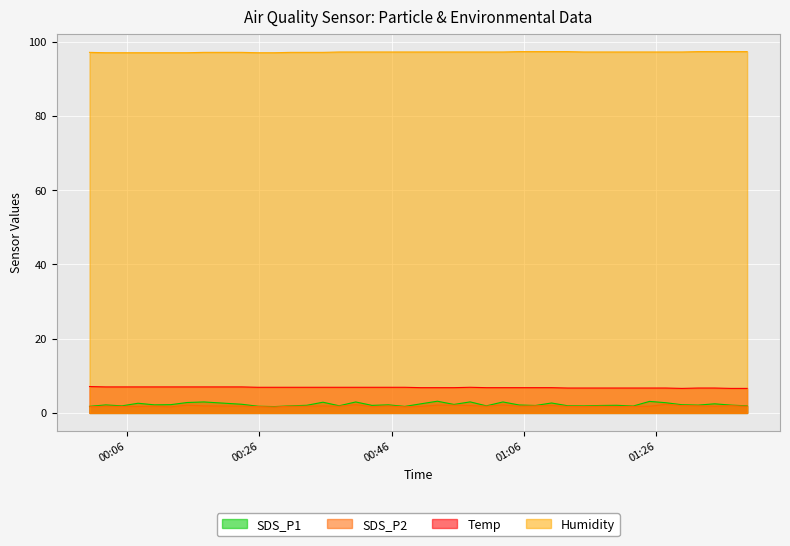

Reading left to right, what are all the values shown in this chart?

SDS_P1: 1.8	2.1	1.9	2.6	2.2	2.2	2.8	3.0	2.3	1.8	1.7	1.9	2.0	2.9	1.9	3.0	2.0	2.2	1.8	2.5	3.1	2.3	3.0	1.9	3.0	2.1	2.0	2.7	1.9	1.9	2.0	2.0	1.9	3.1	2.8	2.2	2.1	2.5	2.1	1.9
SDS_P2: 1.7	1.8	1.8	1.8	1.8	1.6	2.1	1.9	1.8	1.7	1.6	1.8	1.8	1.9	1.8	2.2	1.7	1.9	1.6	1.8	2.1	2.1	2.0	1.8	2.1	1.8	1.9	2.0	1.8	1.7	1.8	1.7	1.8	1.8	2.3	2.0	1.9	1.8	1.9	1.8
Temp: 7.1	7.0	7.0	7.0	7.0	7.0	7.0	7.0	7.0	6.9	6.9	6.9	6.9	6.9	6.9	6.9	6.9	6.9	6.9	6.8	6.8	6.8	6.9	6.8	6.8	6.8	6.8	6.8	6.7	6.7	6.7	6.7	6.7	6.7	6.7	6.6	6.7	6.7	6.6	6.6
Humidity: 97.1	97.0	97.0	97.0	97.0	97.0	97.0	97.1	97.1	97.0	97.0	97.1	97.1	97.1	97.2	97.2	97.2	97.2	97.2	97.2	97.2	97.2	97.2	97.2	97.2	97.3	97.3	97.3	97.3	97.2	97.2	97.2	97.2	97.2	97.2	97.2	97.3	97.3	97.3	97.3